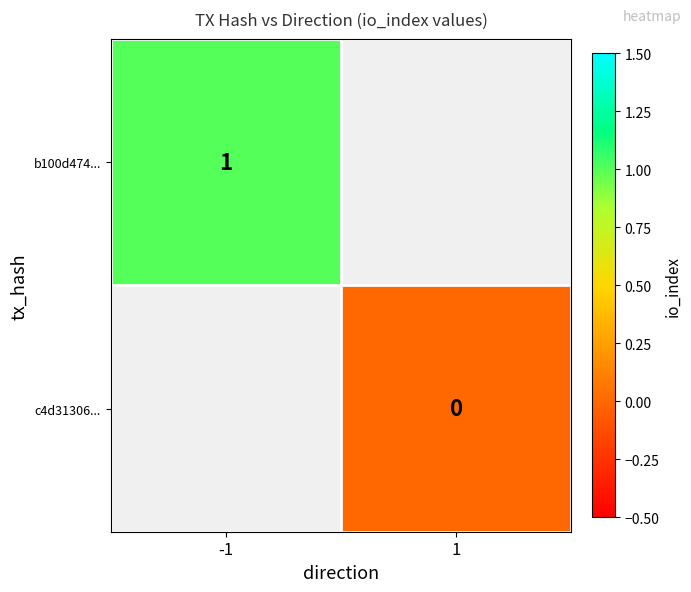

True or false: b100d474... has a value of 2 at -1.

False